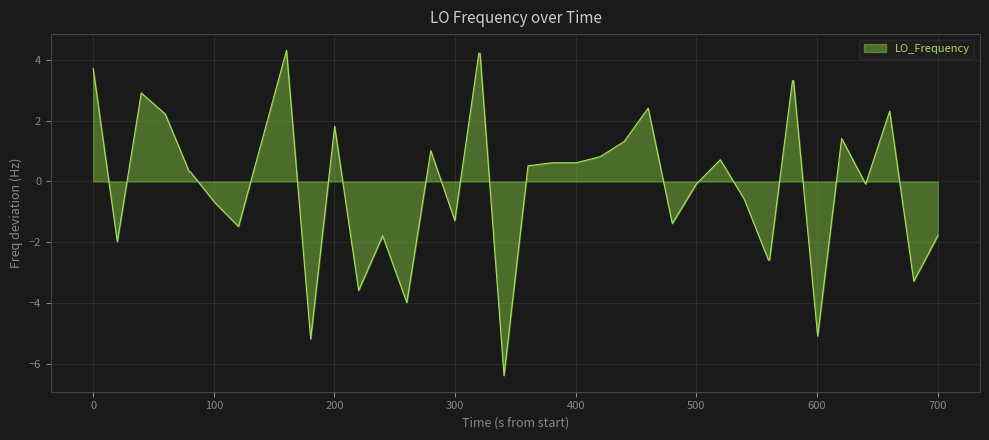

What is the maximum value shown in the chart?

4.3